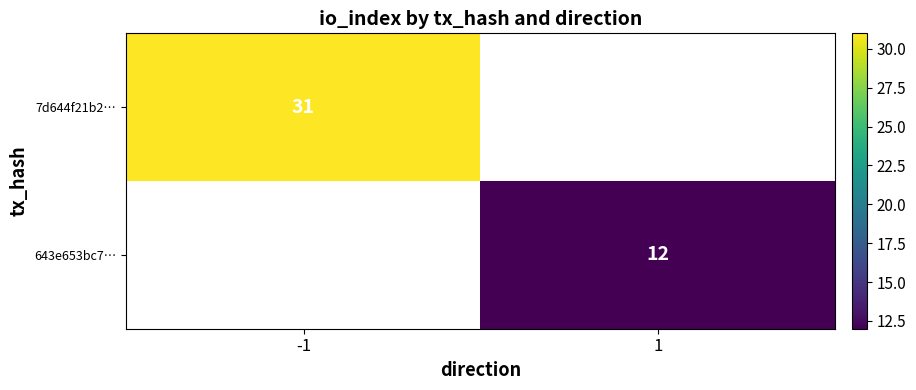

Which has a higher value, 1 or -1?

-1